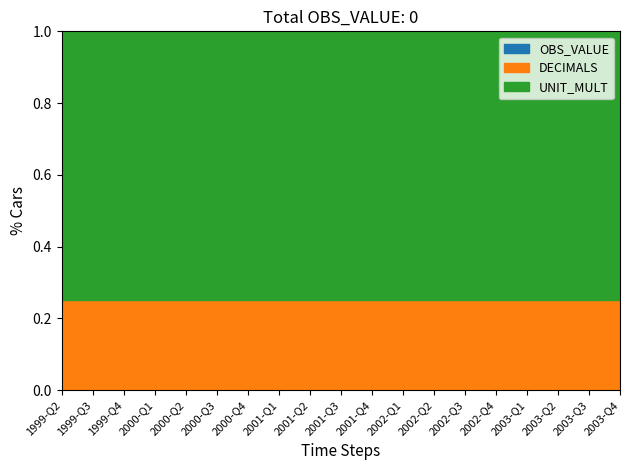

How many lines are shown in the chart?

3